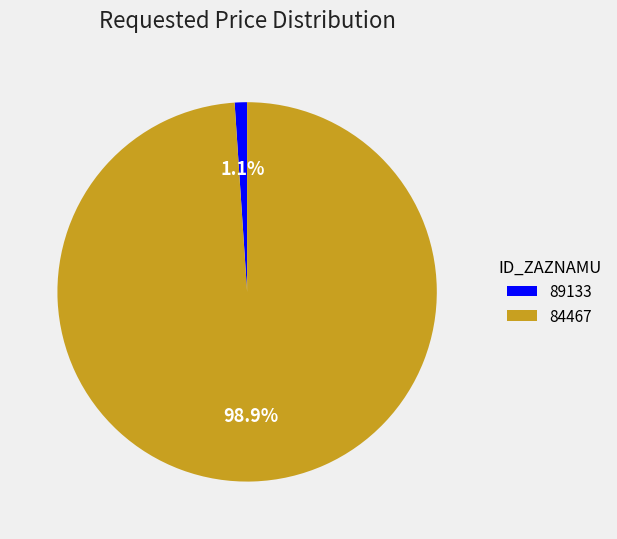

Between 84467 and 89133, which is larger?

84467